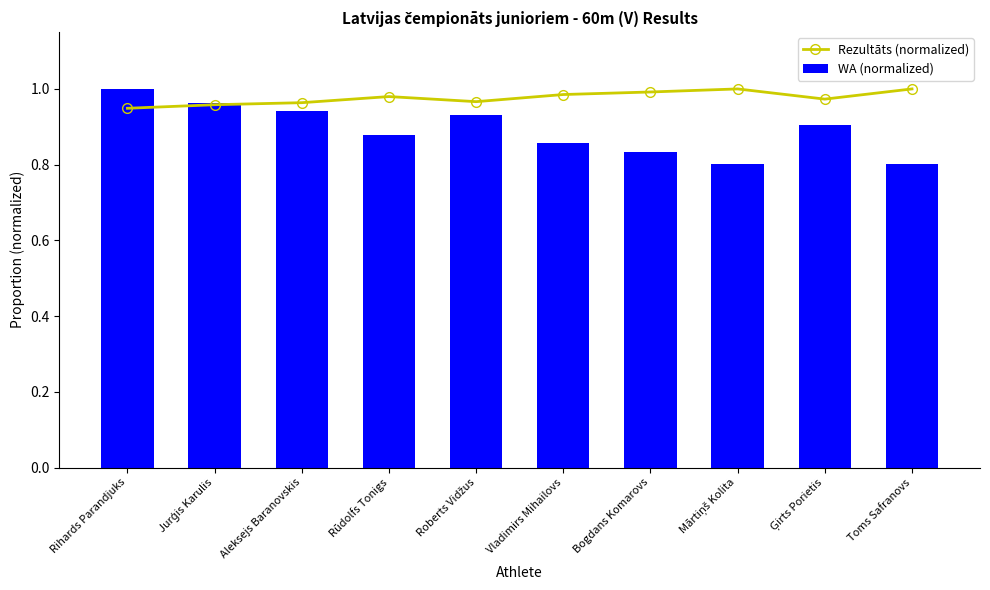

What is the sum of all WA (normalized) values?

8.9